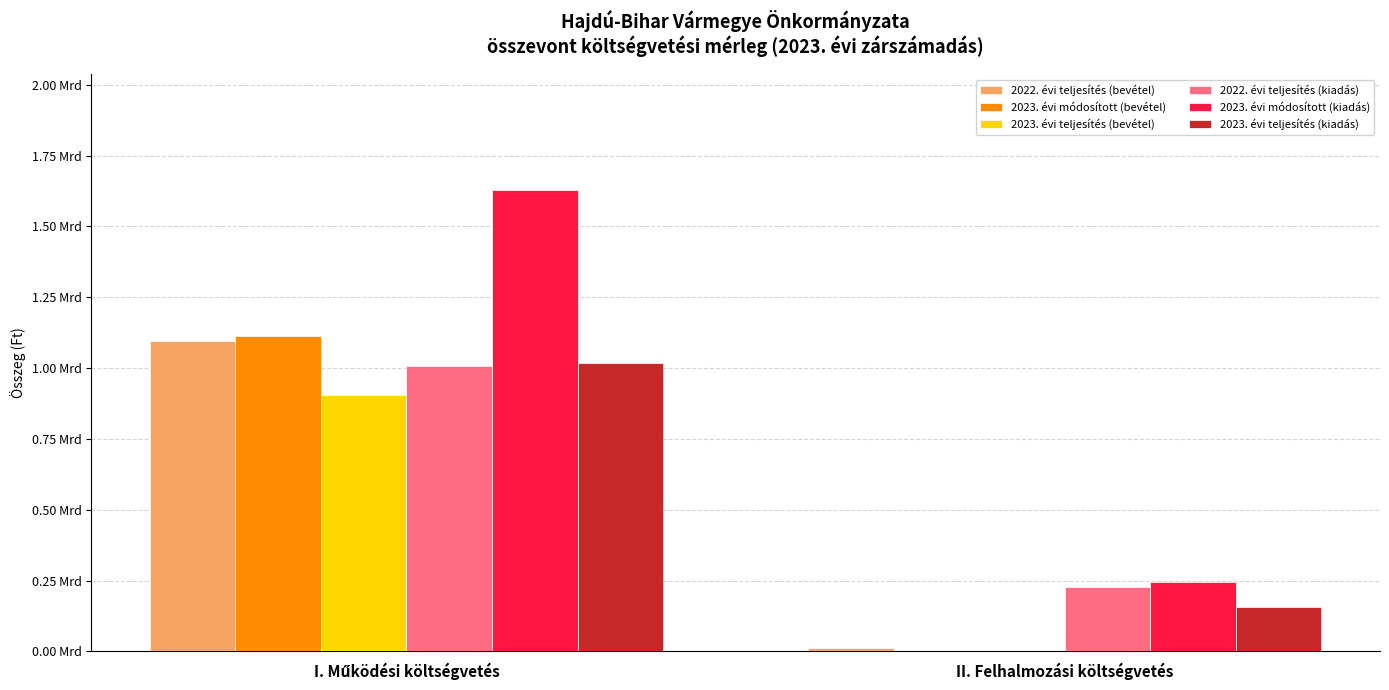

What is the difference between the 2023. évi módosított (bevétel) values at I. Működési költségvetés and II. Felhalmozási költségvetés?

1110950223